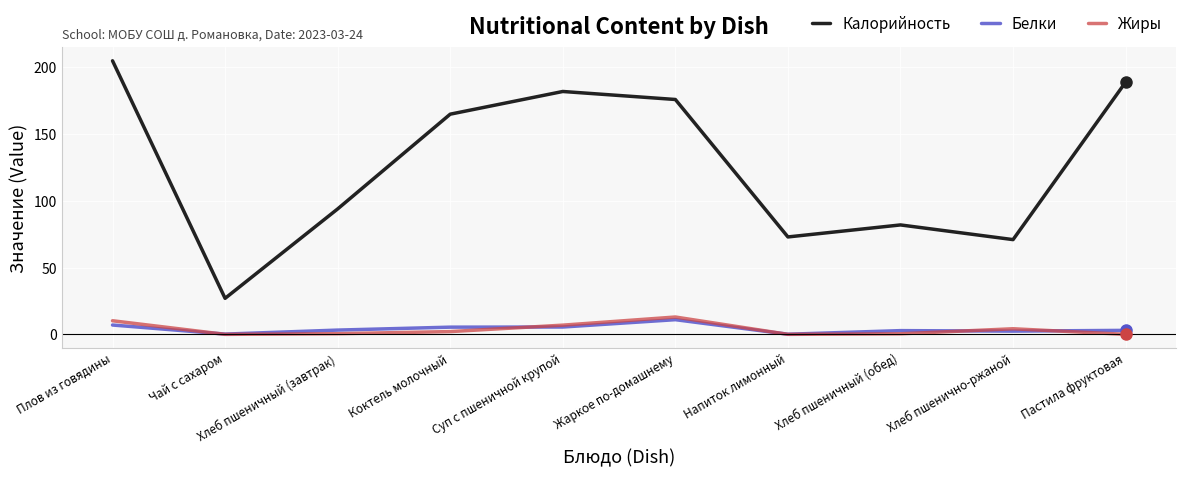

How many values in the Жиры series are below 2?

5